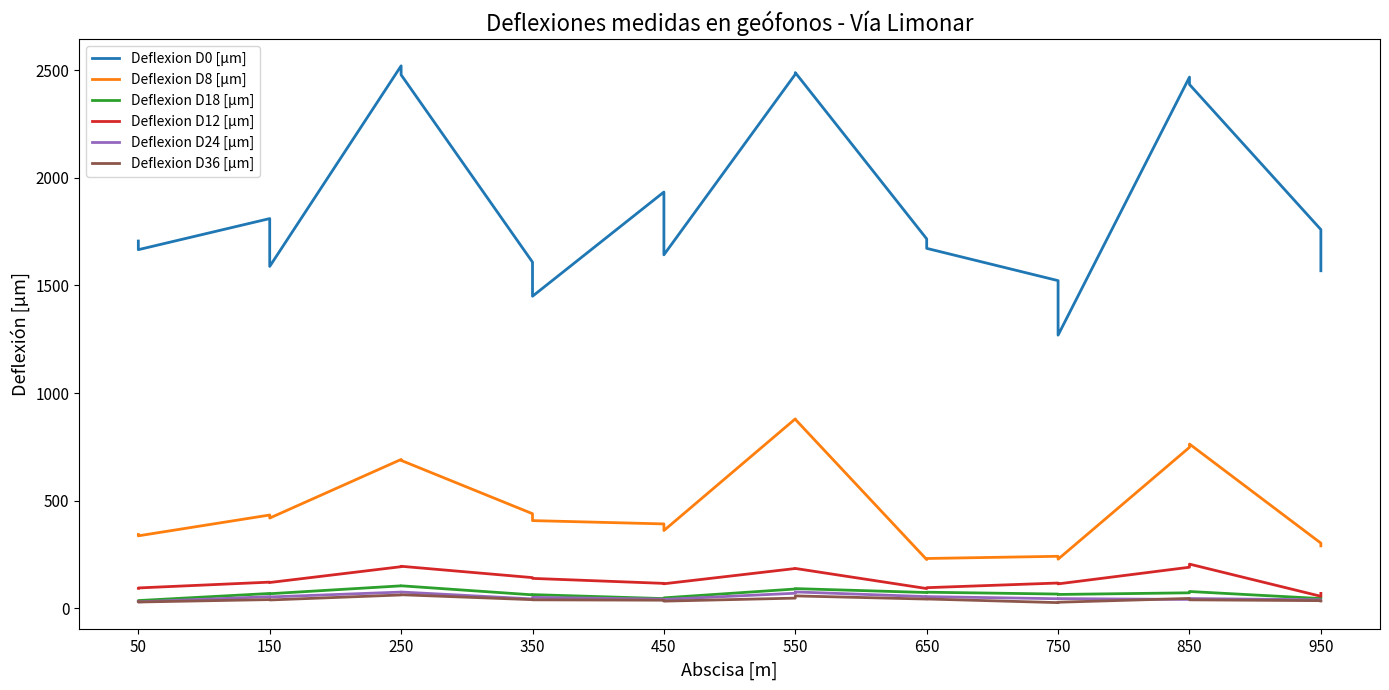

Does the chart display data point markers on the line(s)?

No